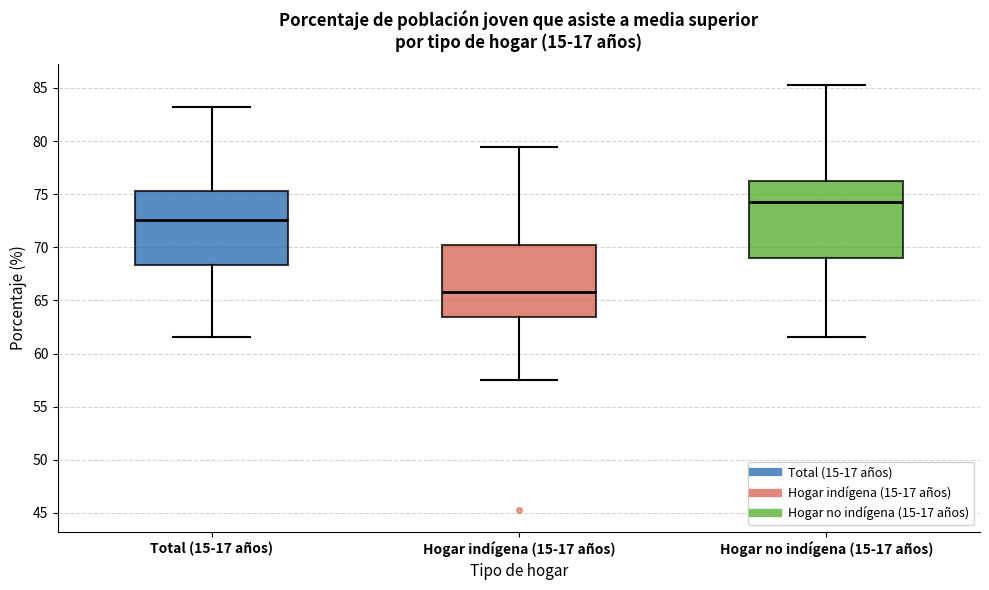

Reading left to right, read every box against the y-axis: the position of its median line, the range the box covers, and the ends of its whiskers. The values are not printed on the chart, so give them approximately, as read against the axis.

Total (15-17 años): median 72.5, box 68.5 to 75.5, whiskers 61.5 to 83.0
Hogar indígena (15-17 años): median 66.0, box 63.5 to 70.0, whiskers 57.5 to 79.5
Hogar no indígena (15-17 años): median 74.0, box 69.0 to 76.5, whiskers 61.5 to 85.0